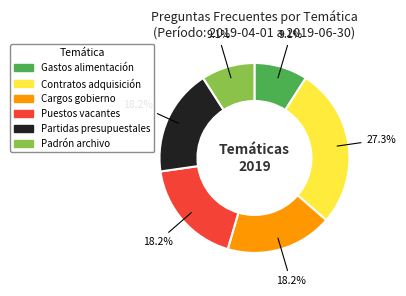

What is the ratio of the value at Contratos adquisición to the value at Puestos vacantes?

1.5